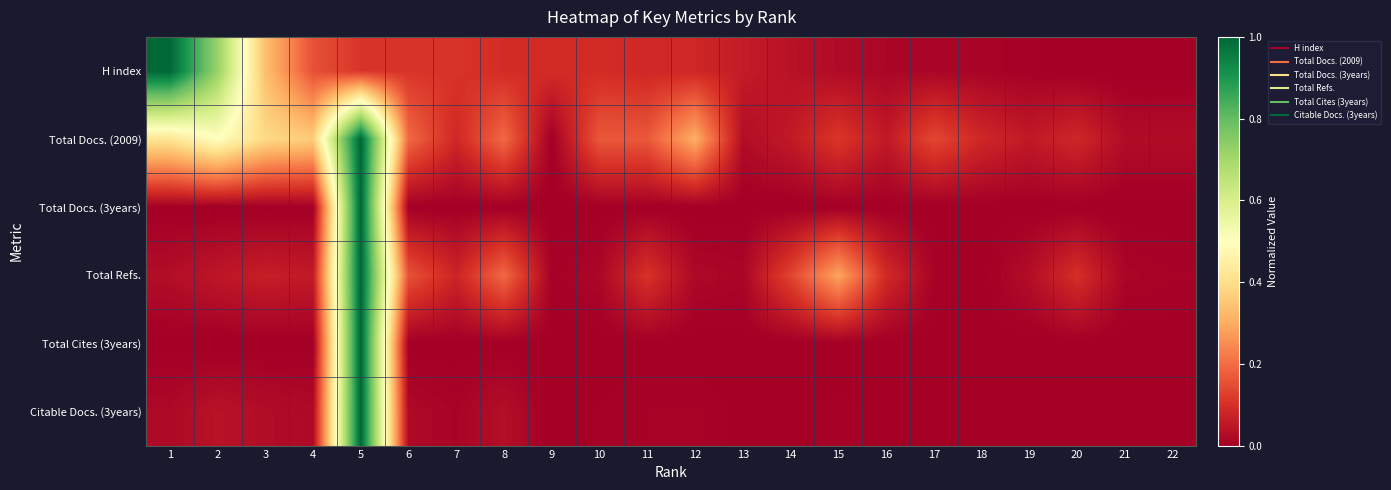

At 14, list the series in order from smallest to largest.

Total Docs. (3years), Total Cites (3years), Citable Docs. (3years), H index, Total Docs. (2009), Total Refs.